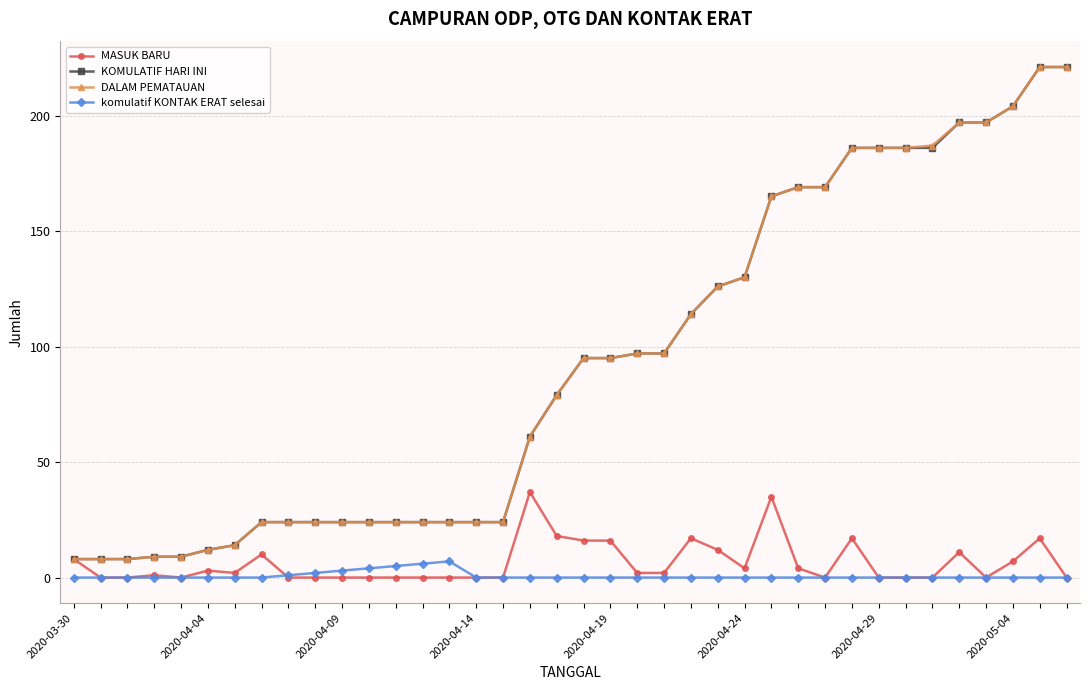

True or false: komulatif KONTAK ERAT selesai and KOMULATIF HARI INI cross at least once.

False